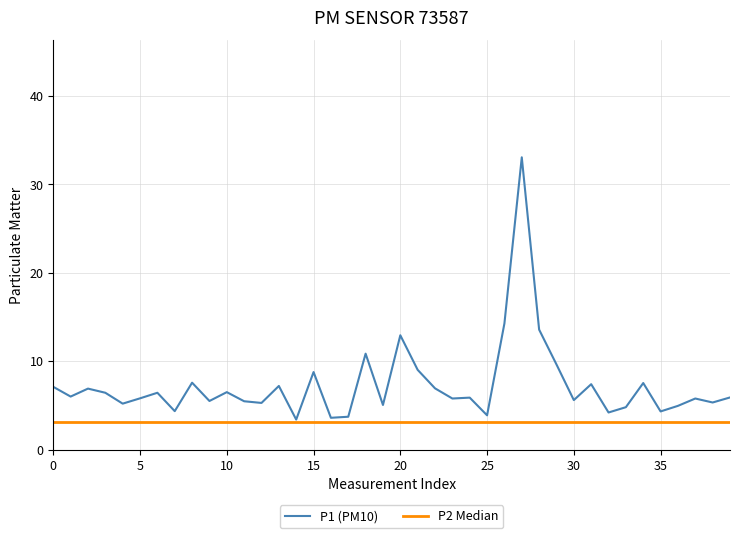

The P1 (PM10) series shows 3.9 at 25. True or false?

True